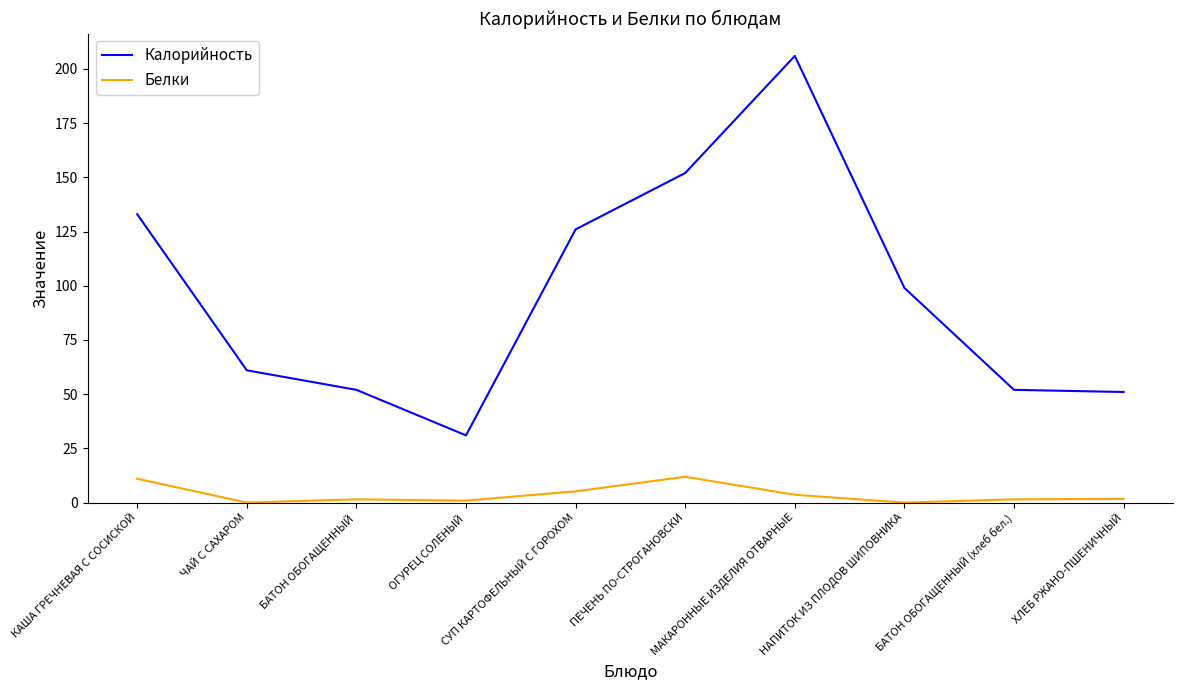

Which series has the largest range (max minus min)?

Калорийность